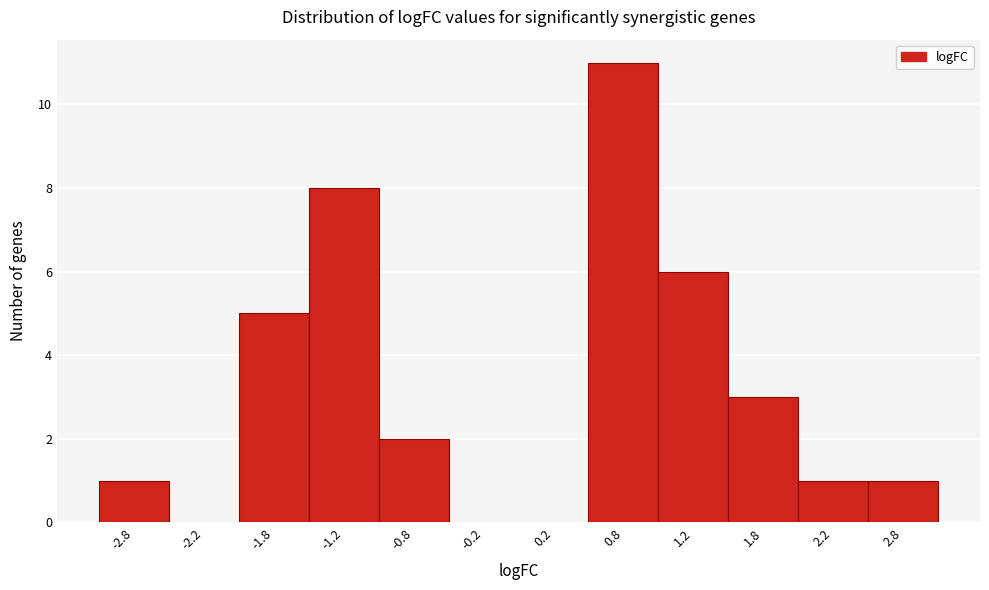

Over which range of the x-axis is the bar tallest?

0.5 to 1.0